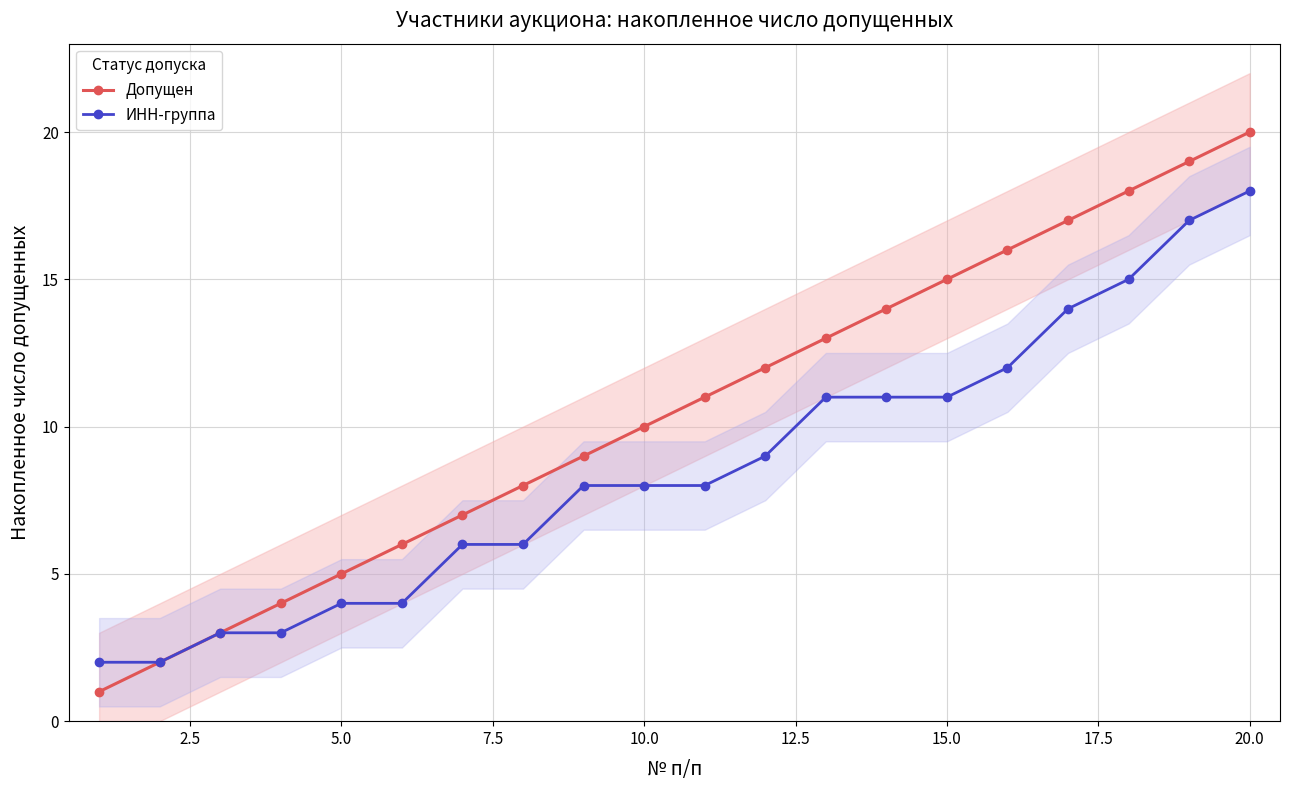

Which series has the widest spread of values?

Допущен